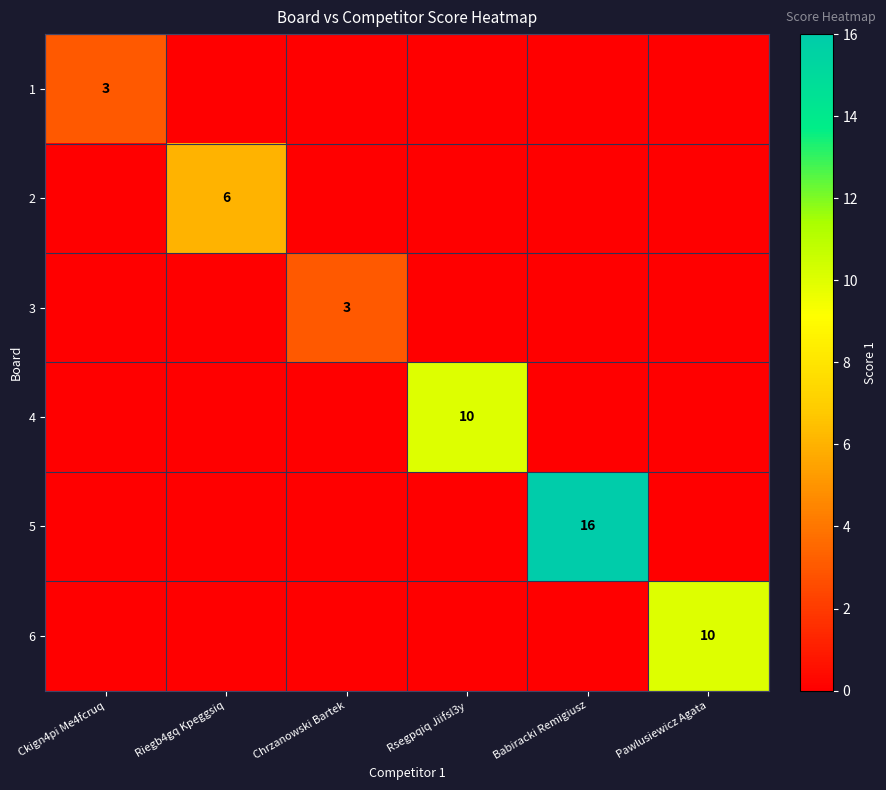

Count the number of data series in this chart.

6